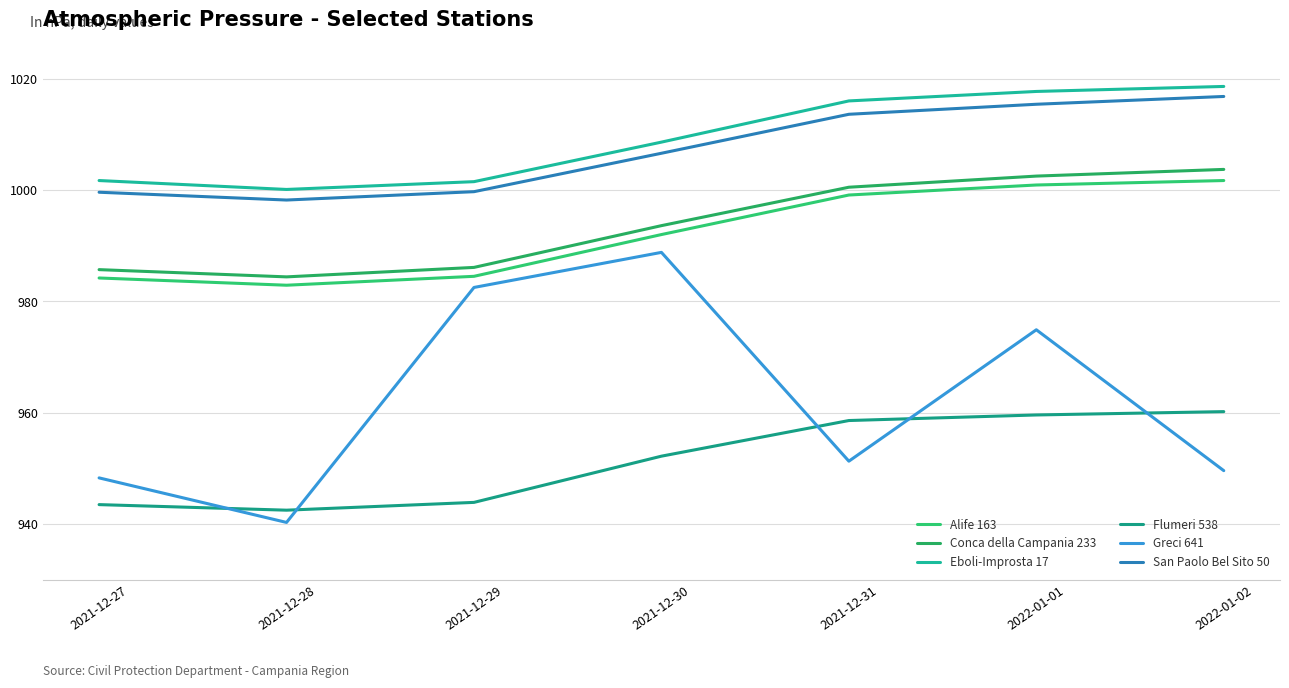

How many lines are shown in the chart?

6